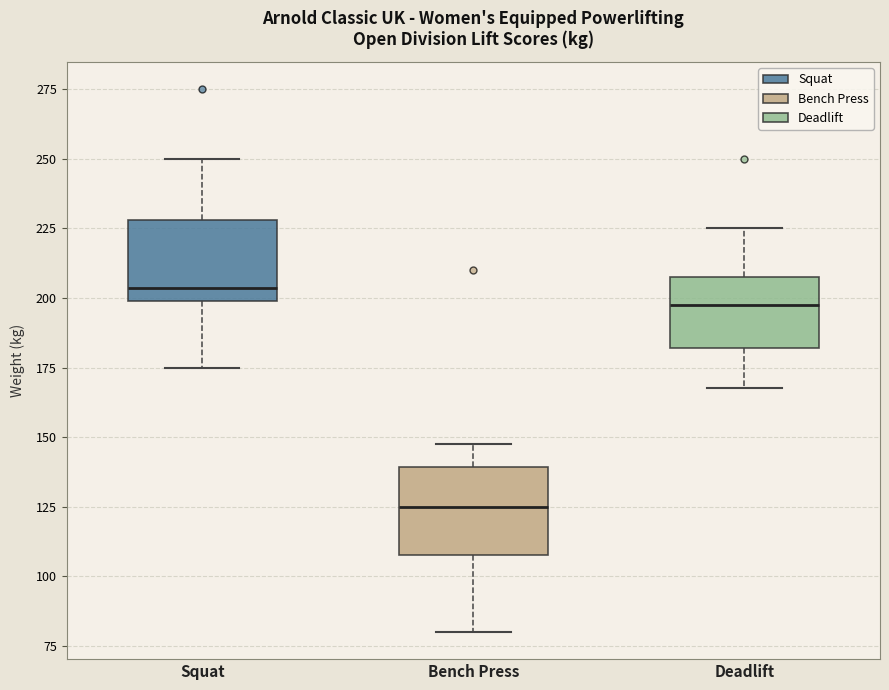

Reading left to right, read every box against the y-axis: the position of its median line, the range the box covers, and the ends of its whiskers. The values are not printed on the chart, so give them approximately, as read against the axis.

Squat: median 205, box 200 to 230, whiskers 175 to 250
Bench Press: median 125, box 110 to 140, whiskers 80 to 150
Deadlift: median 200, box 180 to 210, whiskers 170 to 225